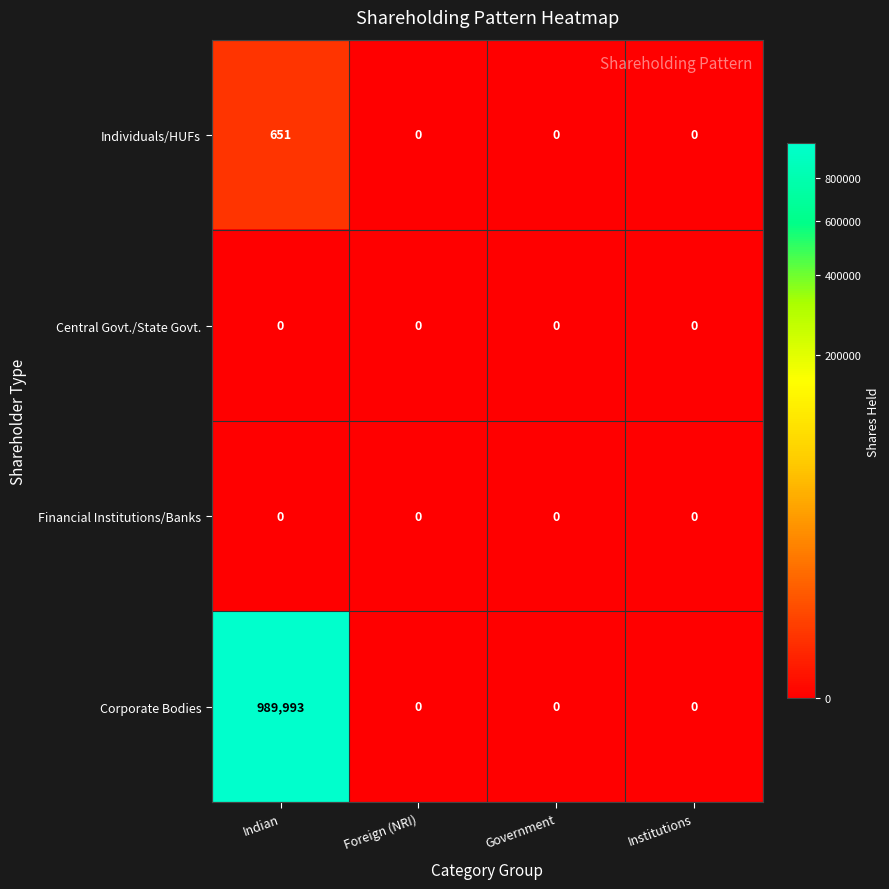

At which category is the sum across all series the highest?

Indian